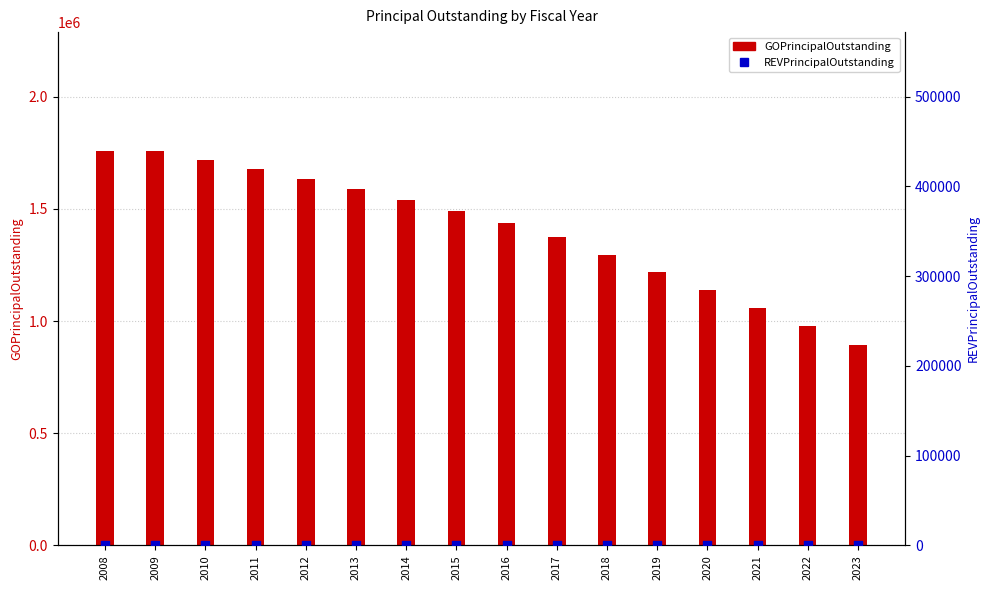

At how many categories does at least one series exceed 1409227?

9